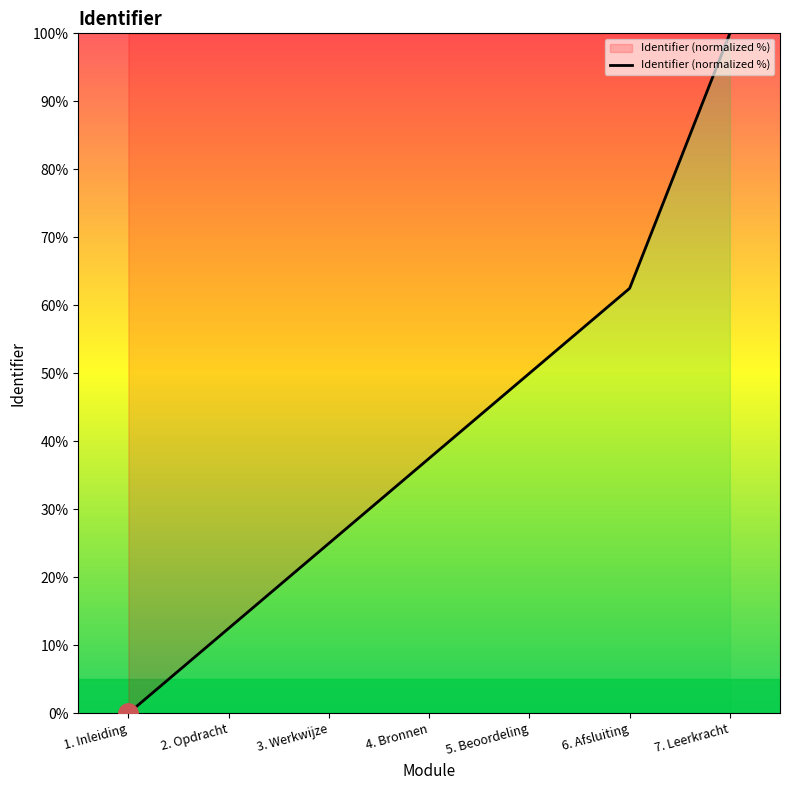

The value at 1. Inleiding is 42.4. True or false?

False